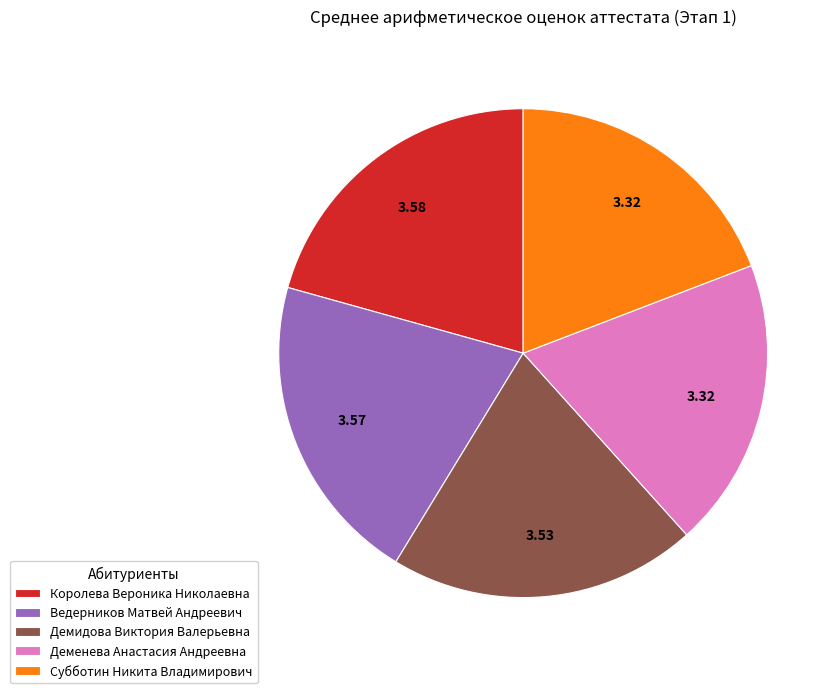

Count the number of slices in the pie.

5